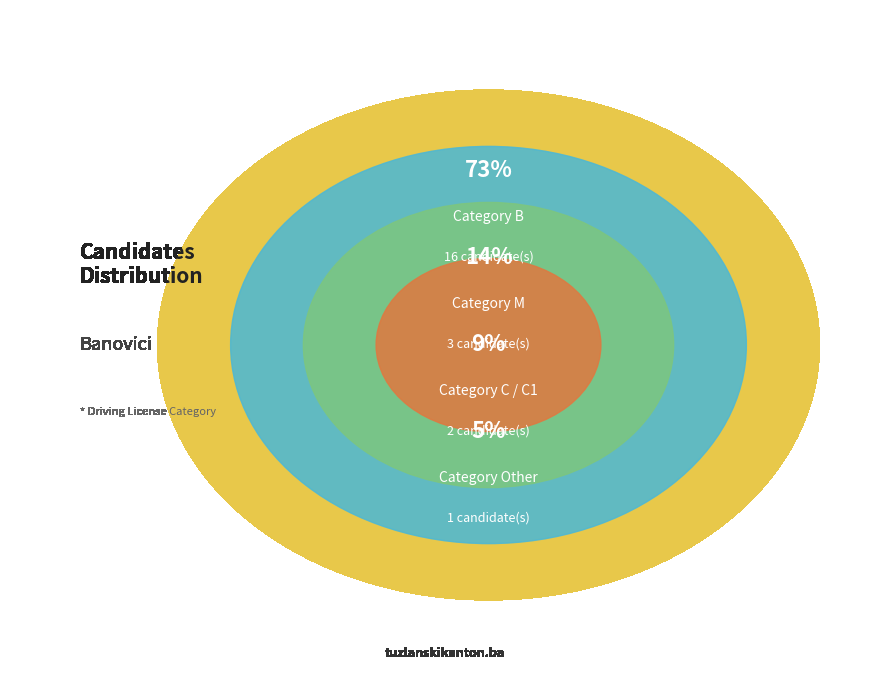

To the nearest percent, what is the combined percentage of B and Other?

77%